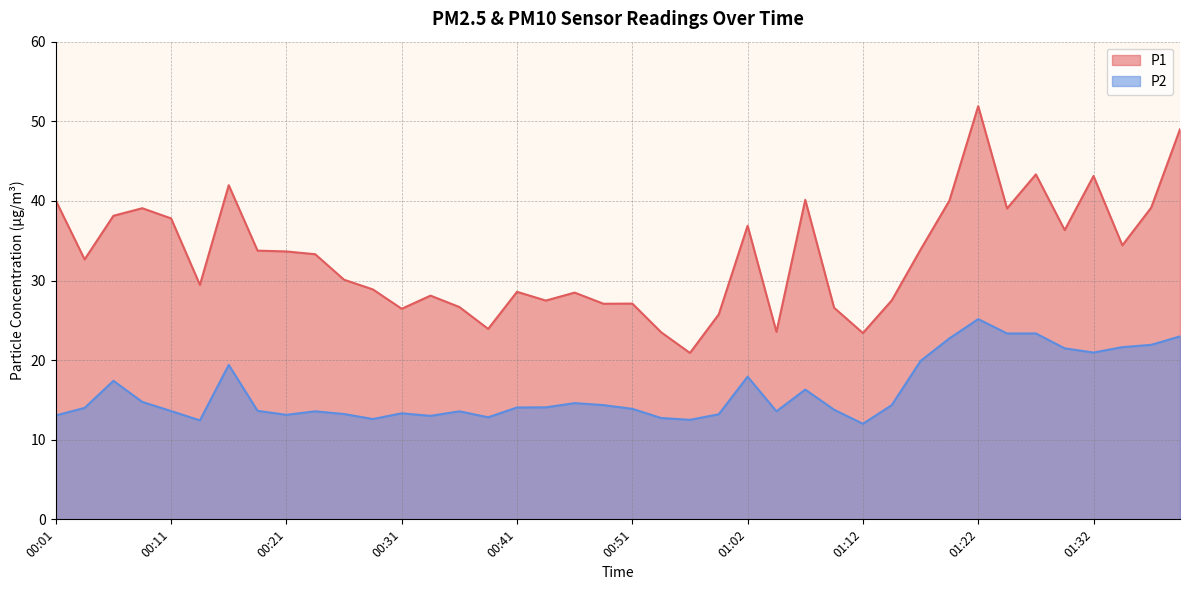

The P1 series shows 15.2 at 00:44. True or false?

False